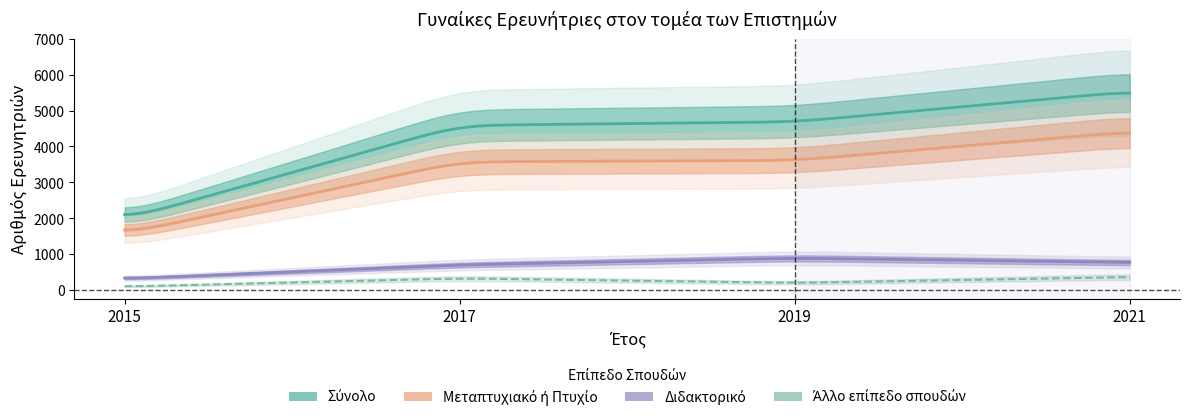

True or false: Διδακτορικό and Άλλο επίπεδο σπουδών cross at least once.

False